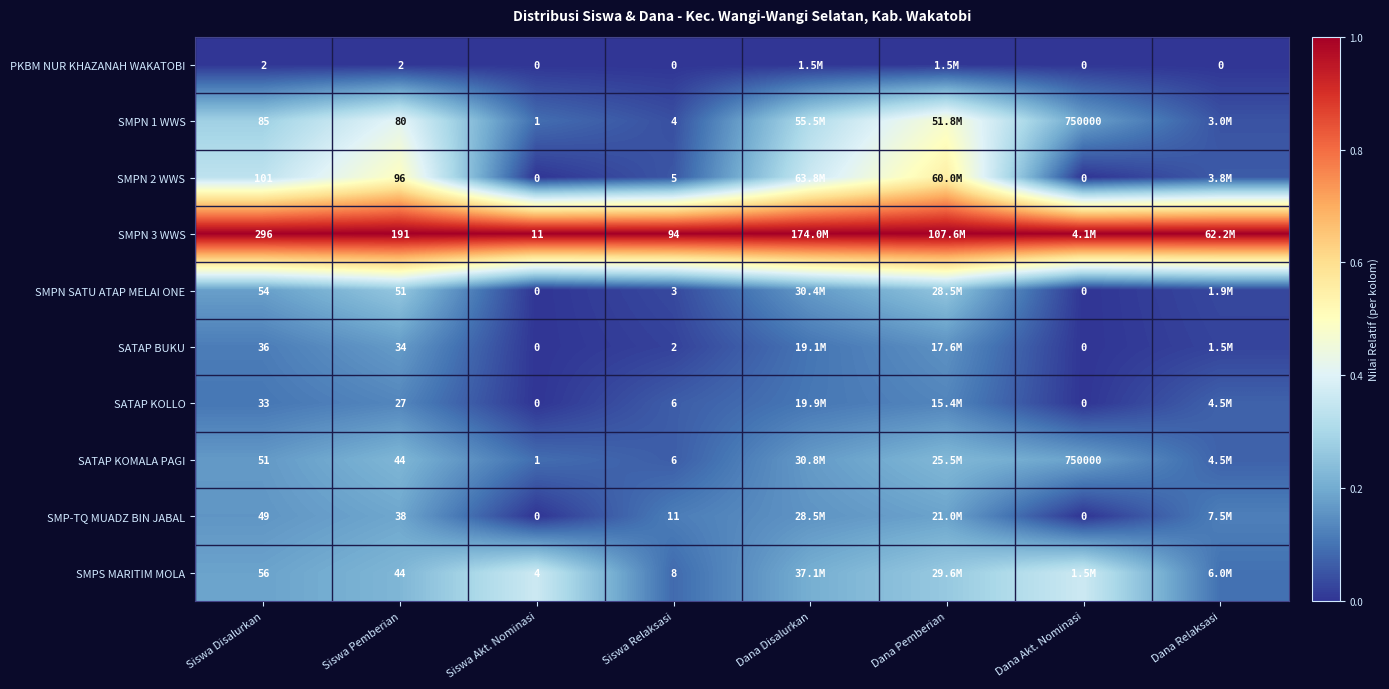

Is the value of SATAP KOLLO at Siswa Relaksasi greater than the value of SATAP BUKU at Dana Akt. Nominasi?

Yes